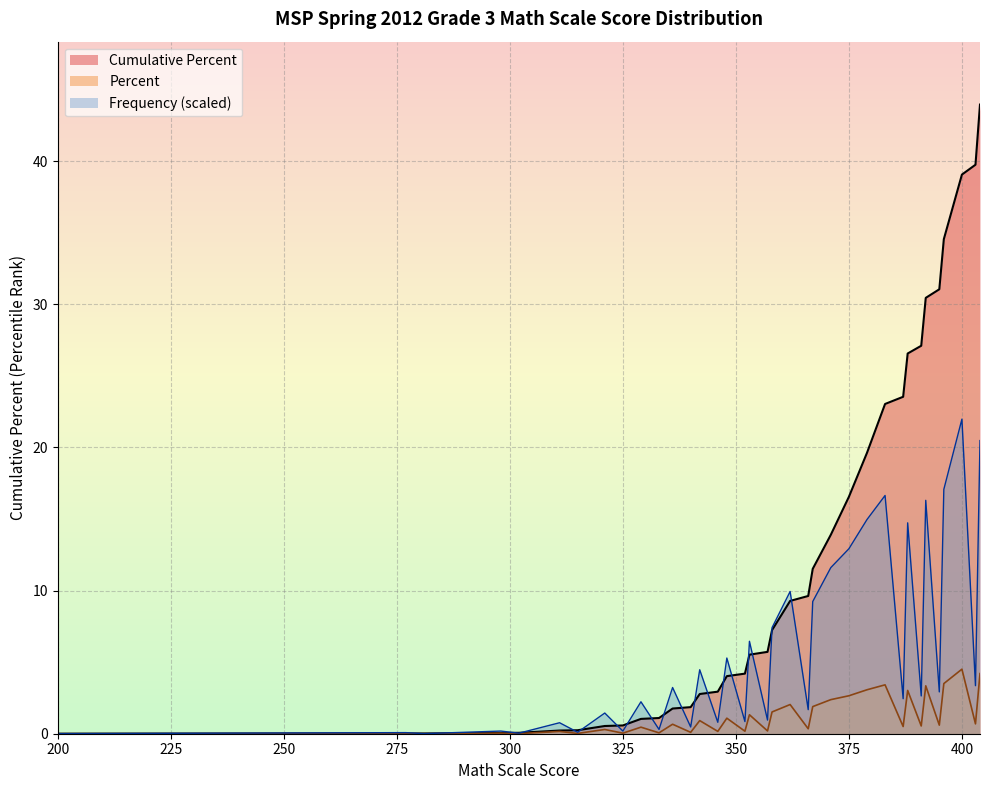

What is the average value of the Frequency series?

1.2